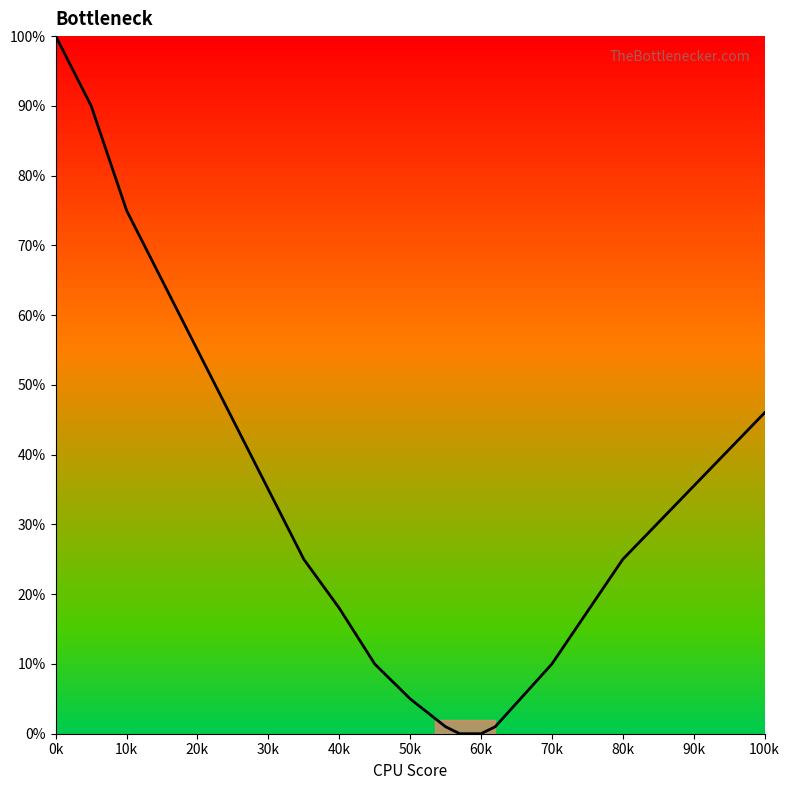

What is the greatest value displayed?

100